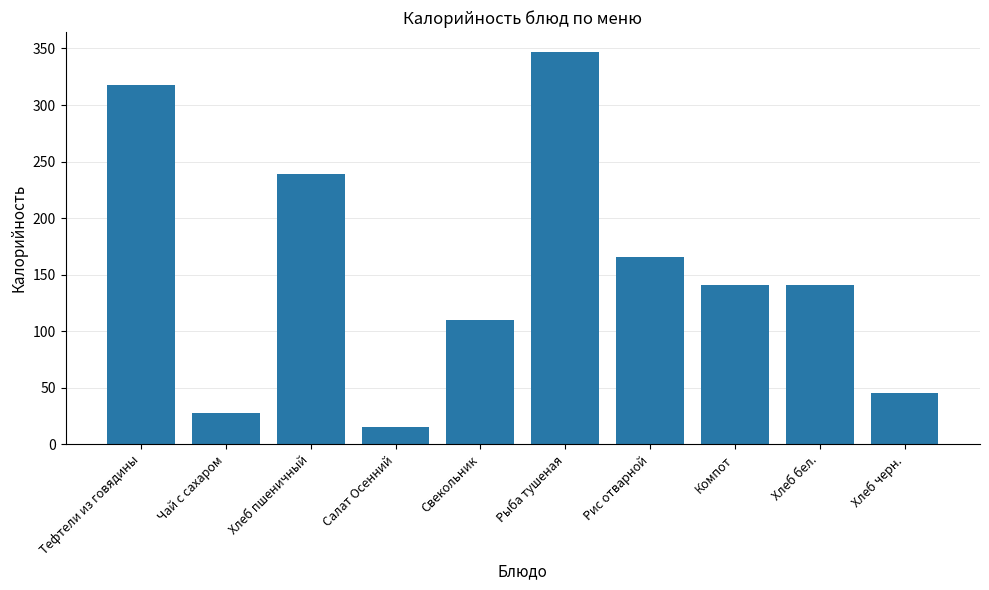

The value at Рис отварной is 276.1. True or false?

False